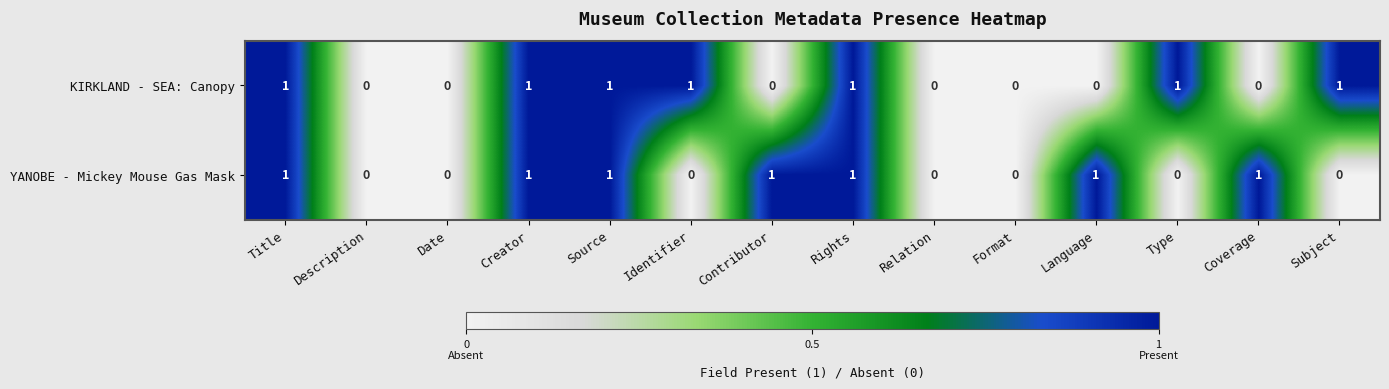

Which series changed the most between Rights and Coverage?

KIRKLAND - SEA: Canopy